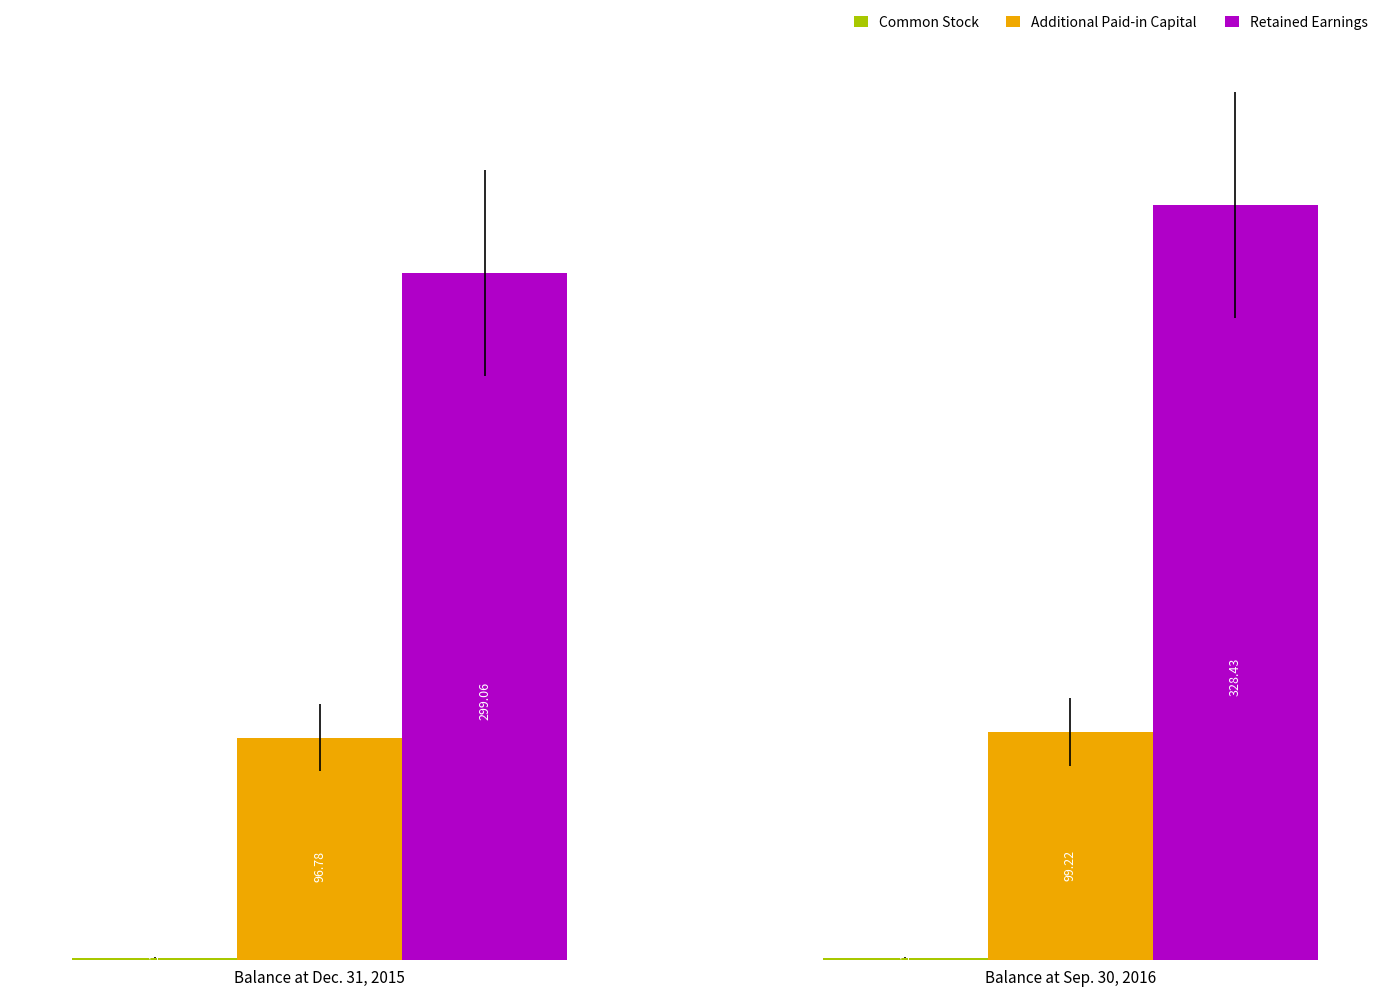

Which series changed the most between Balance at Dec. 31, 2015 and Balance at Sep. 30, 2016?

Retained Earnings